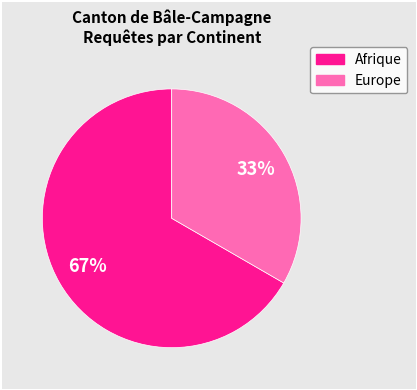

Is there a majority slice in this chart?

Yes